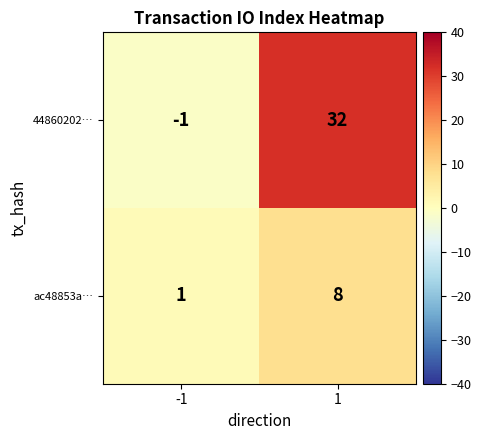

The ac48853a… series shows 8 at 1. True or false?

True